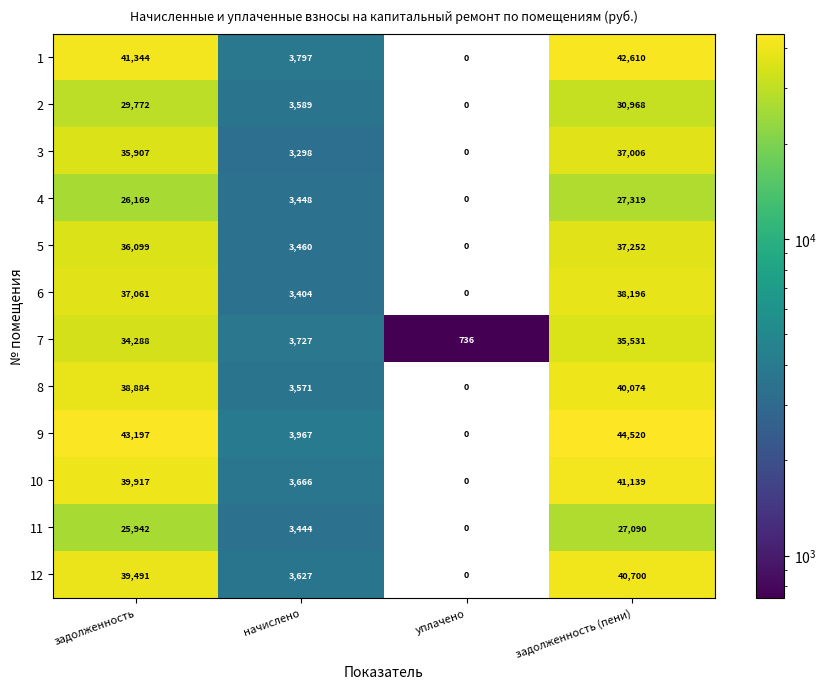

Which series has the largest range (max minus min)?

9